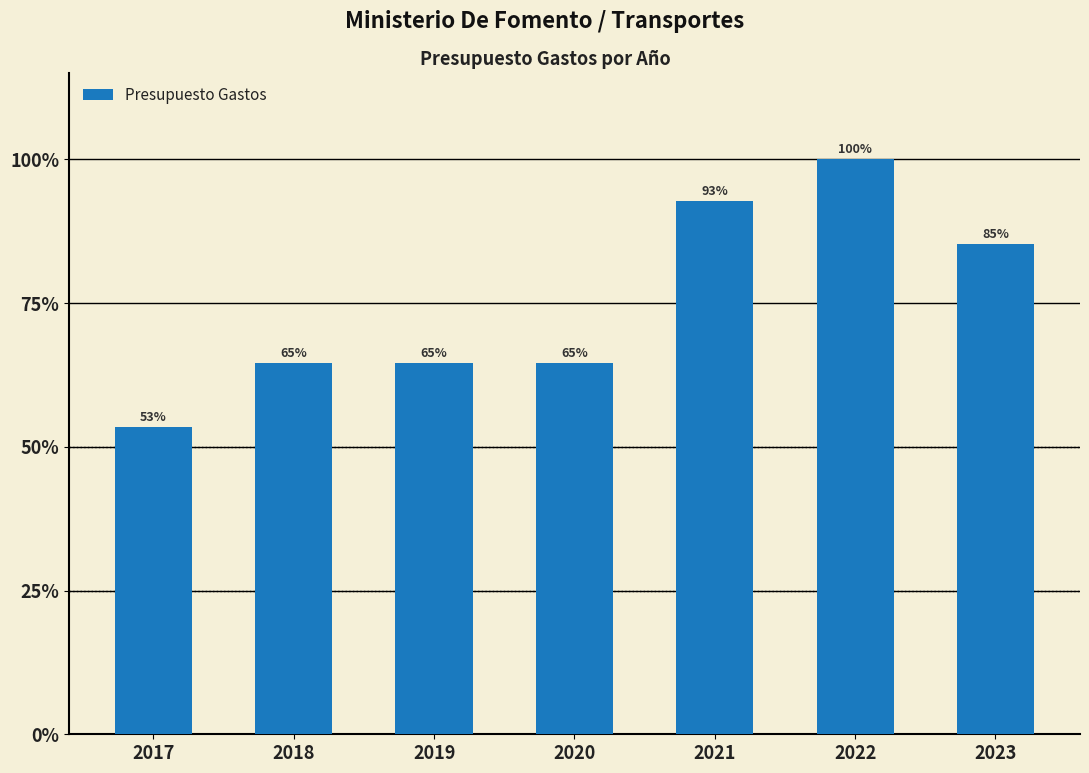

Are the bars horizontal?

No